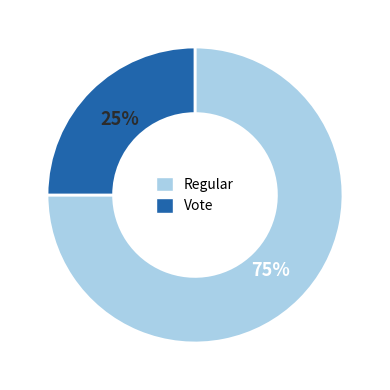

To the nearest percent, what is the difference between the largest and smallest slice percentages?

50%